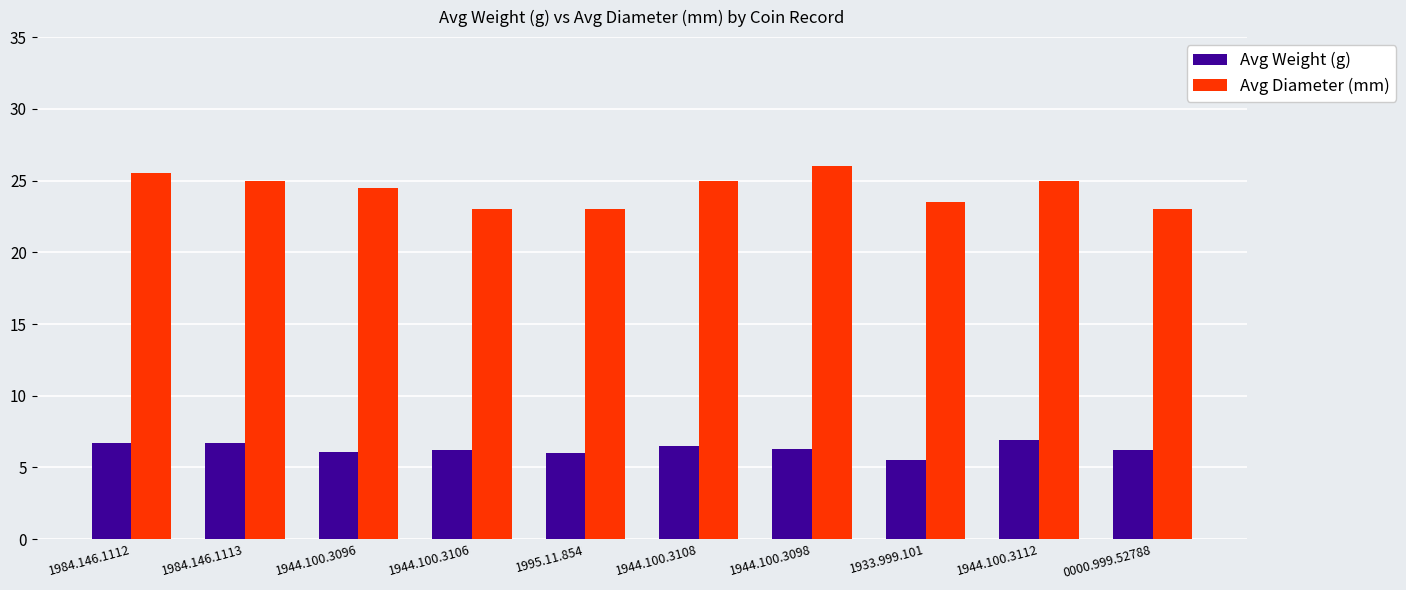

What is the label of the 2nd bar from the right?

1944.100.3112